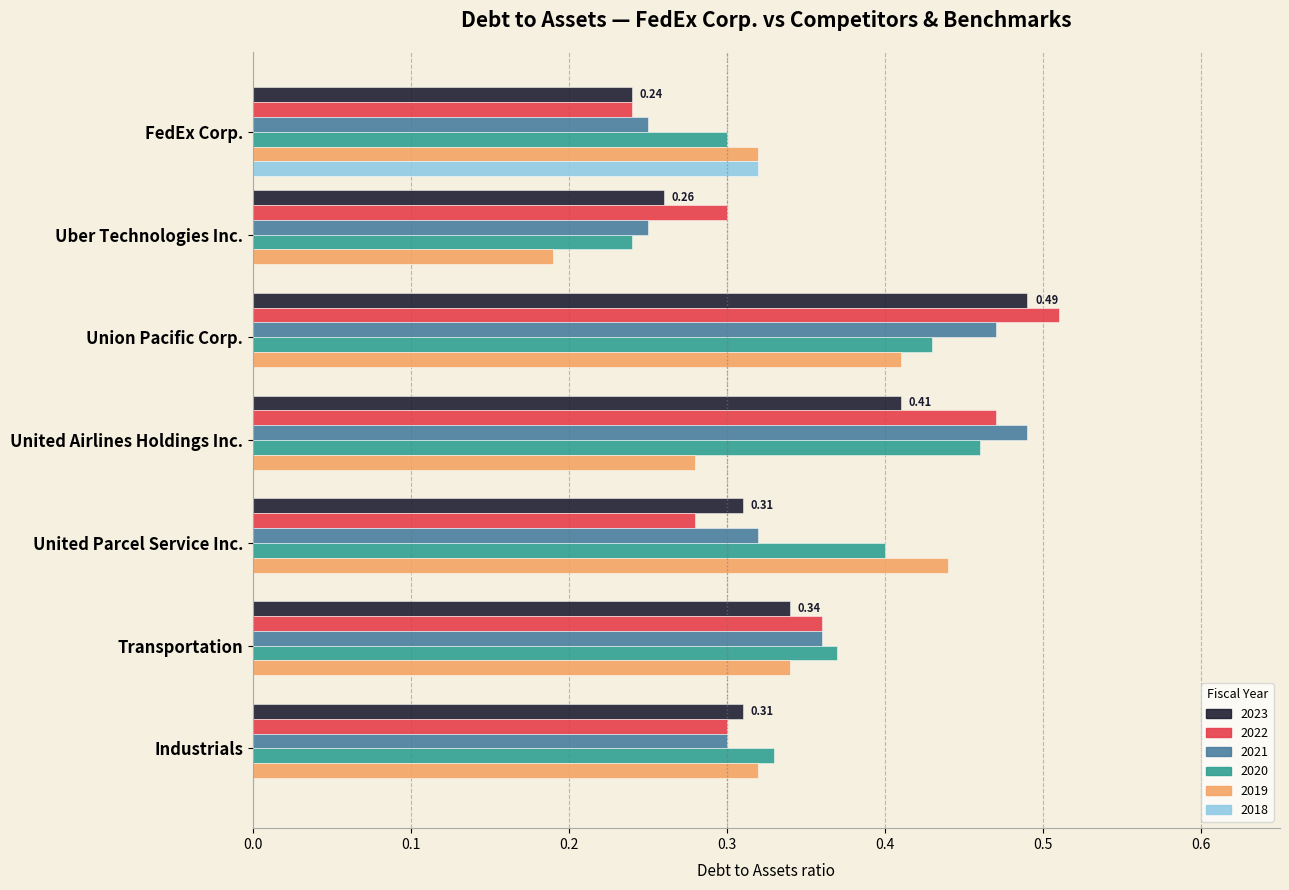

At which category is the sum across all series the highest?

Union Pacific Corp.